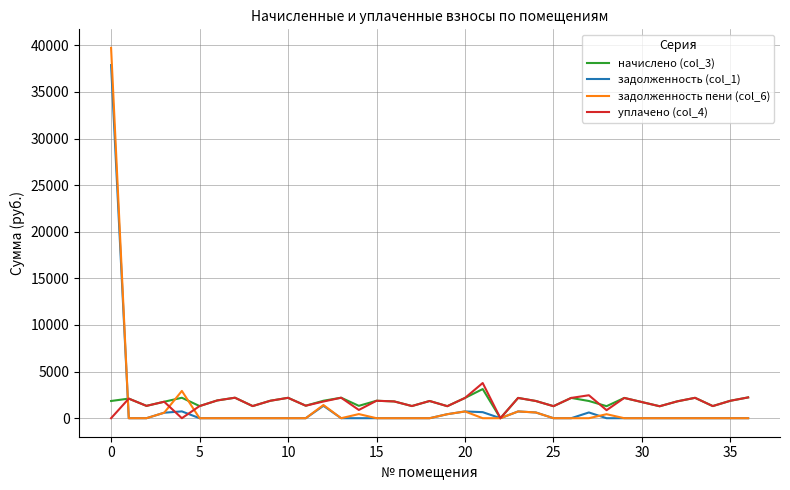

Is this an area chart (filled region under the line)?

No